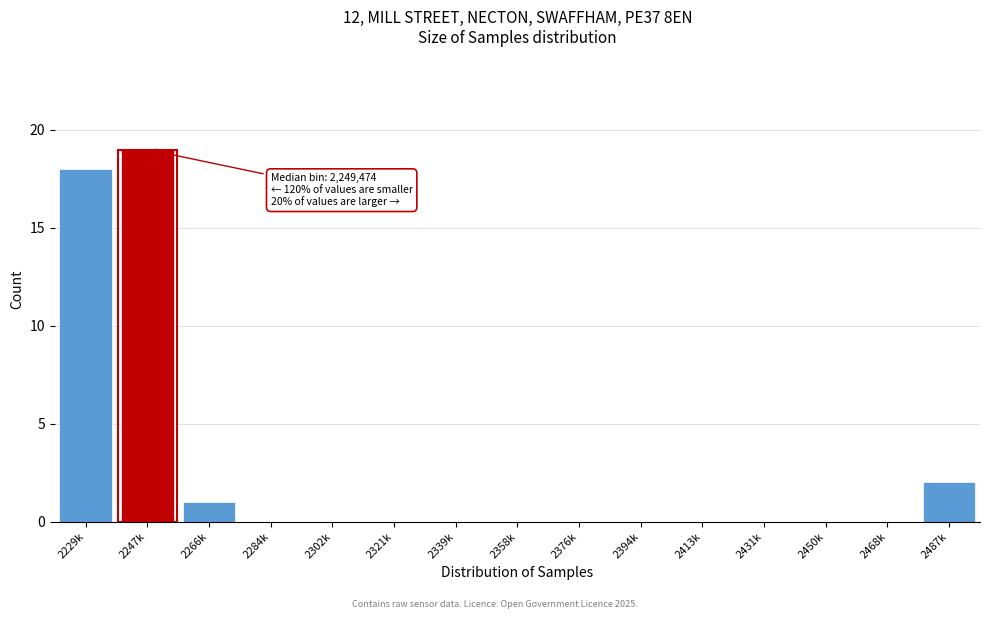

Reading left to right, transcribe all the data shown in this chart.

2229k=18	2247k=19	2266k=1	2284k=0	2302k=0	2321k=0	2339k=0	2358k=0	2376k=0	2394k=0	2413k=0	2431k=0	2450k=0	2468k=0	2487k=2